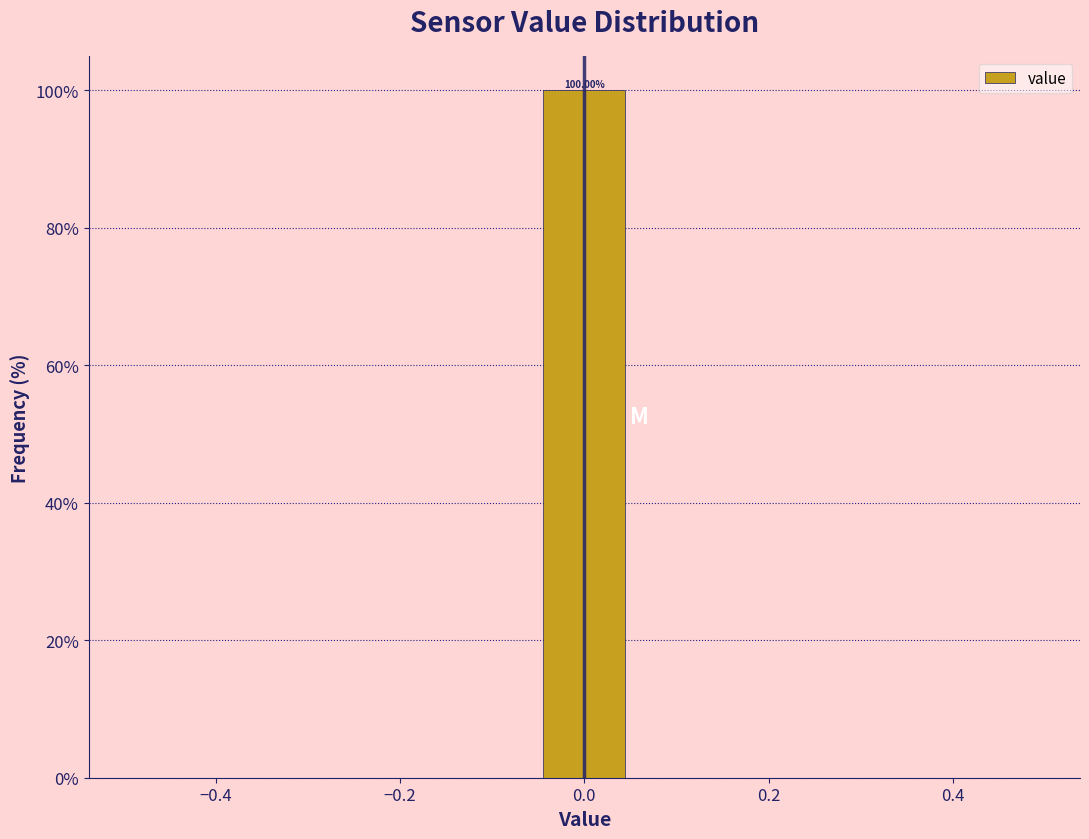

Over which range of the x-axis is the bar tallest?

-0.06 to 0.06